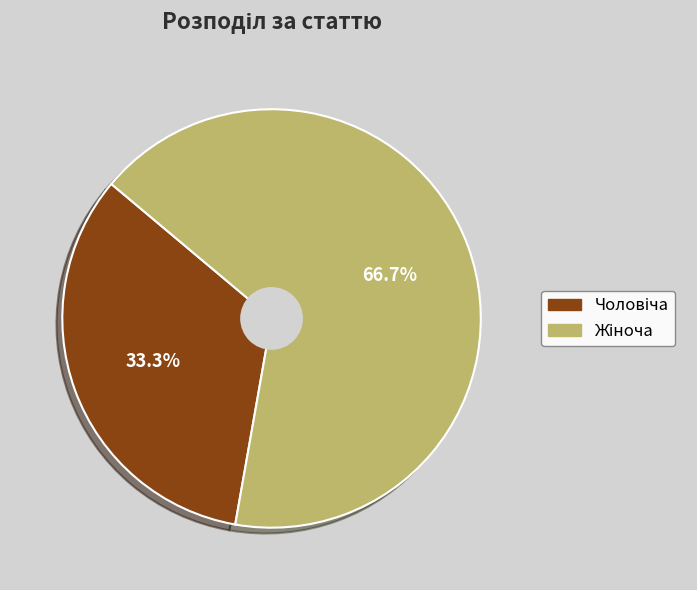

Does any single category account for the majority?

Yes